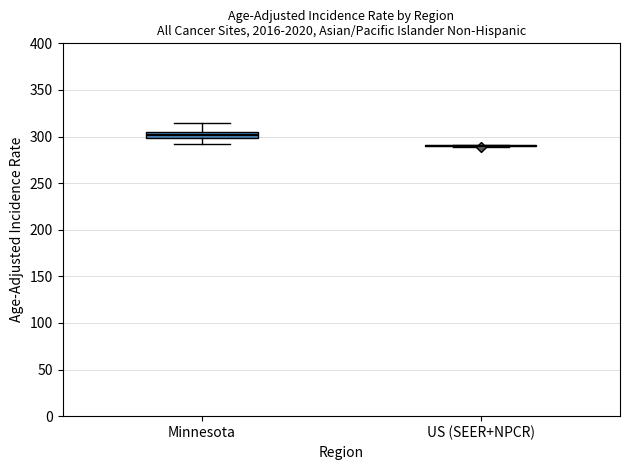

Which box is the tallest, from its lower edge to its upper edge?

Minnesota